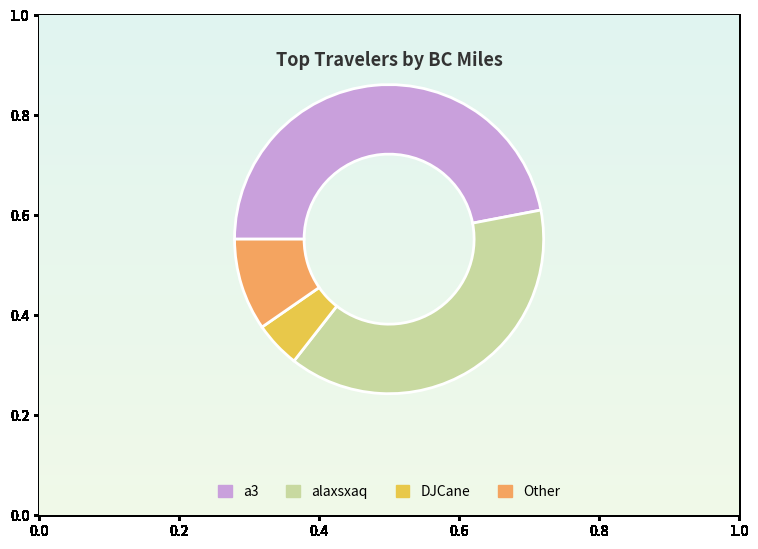

The Other slice represents 10% of the pie. True or false?

True